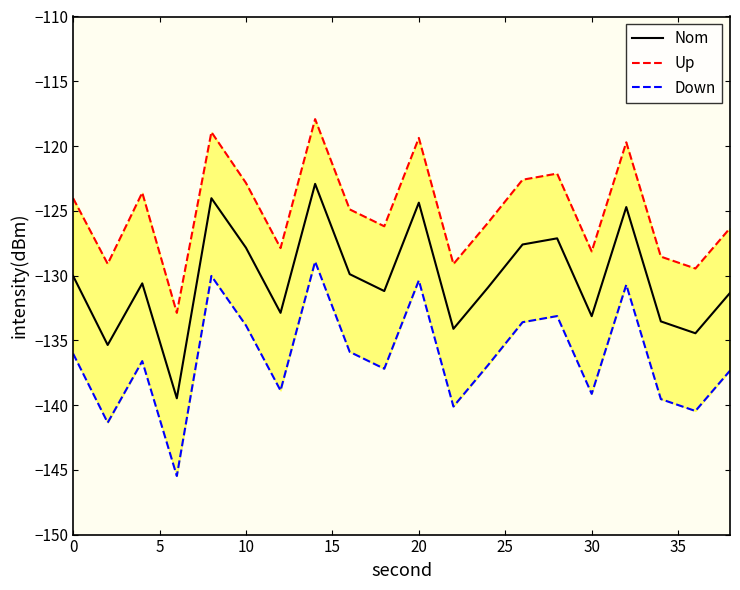

Does the chart have visible grid lines?

No